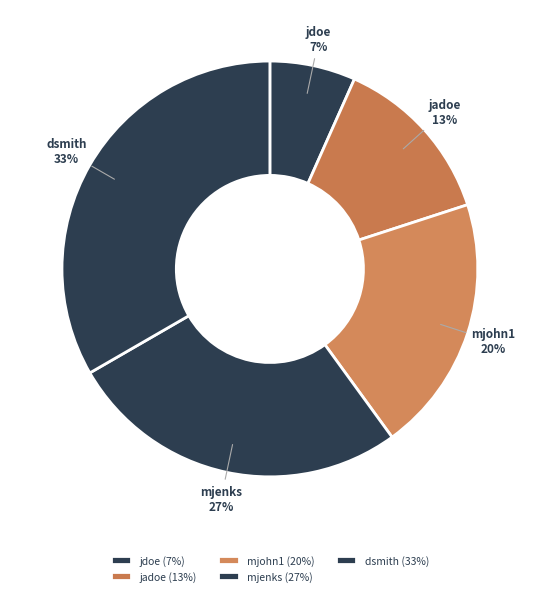

How many segments does this pie chart have?

5